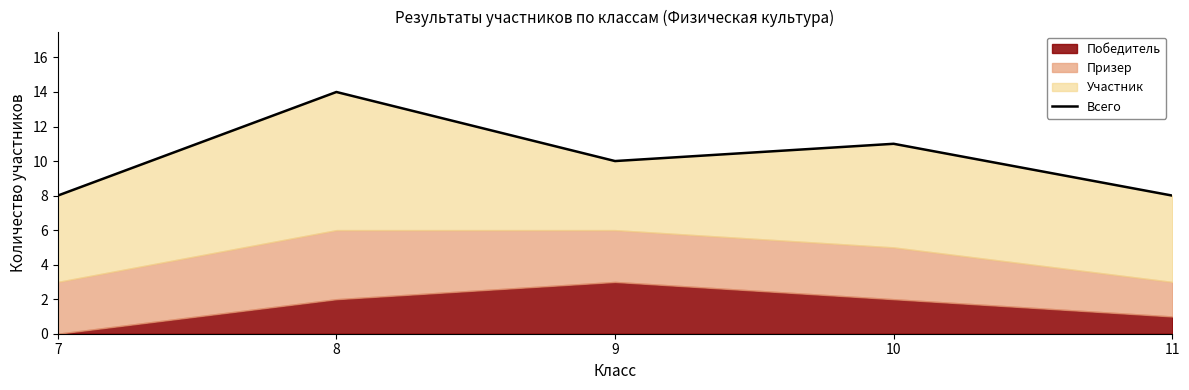

Does the chart display data point markers on the line(s)?

No